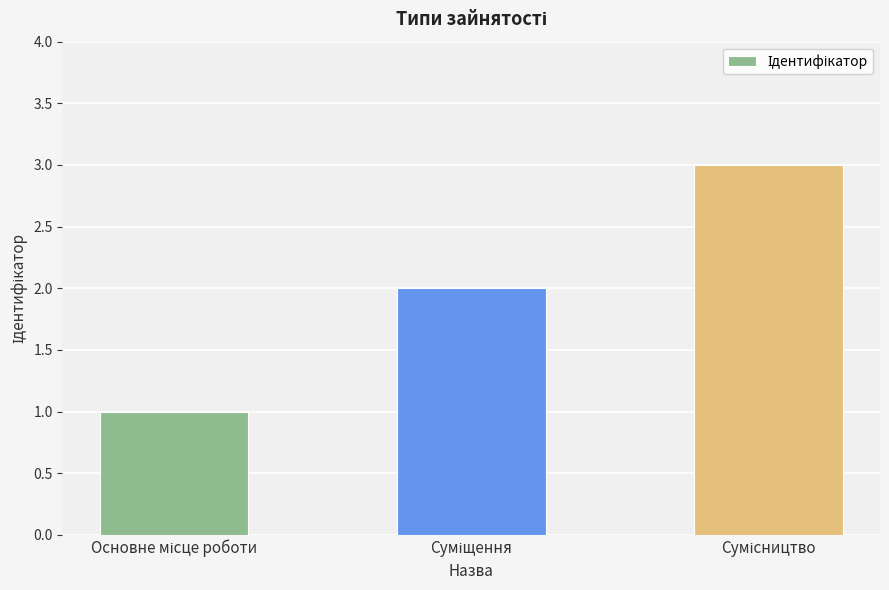

What is the greatest value displayed?

3